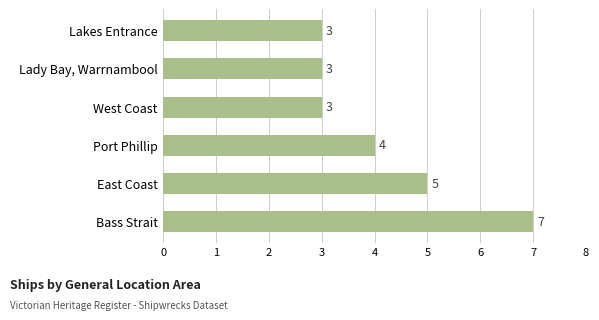

What is the difference between the second highest and minimum values?

2